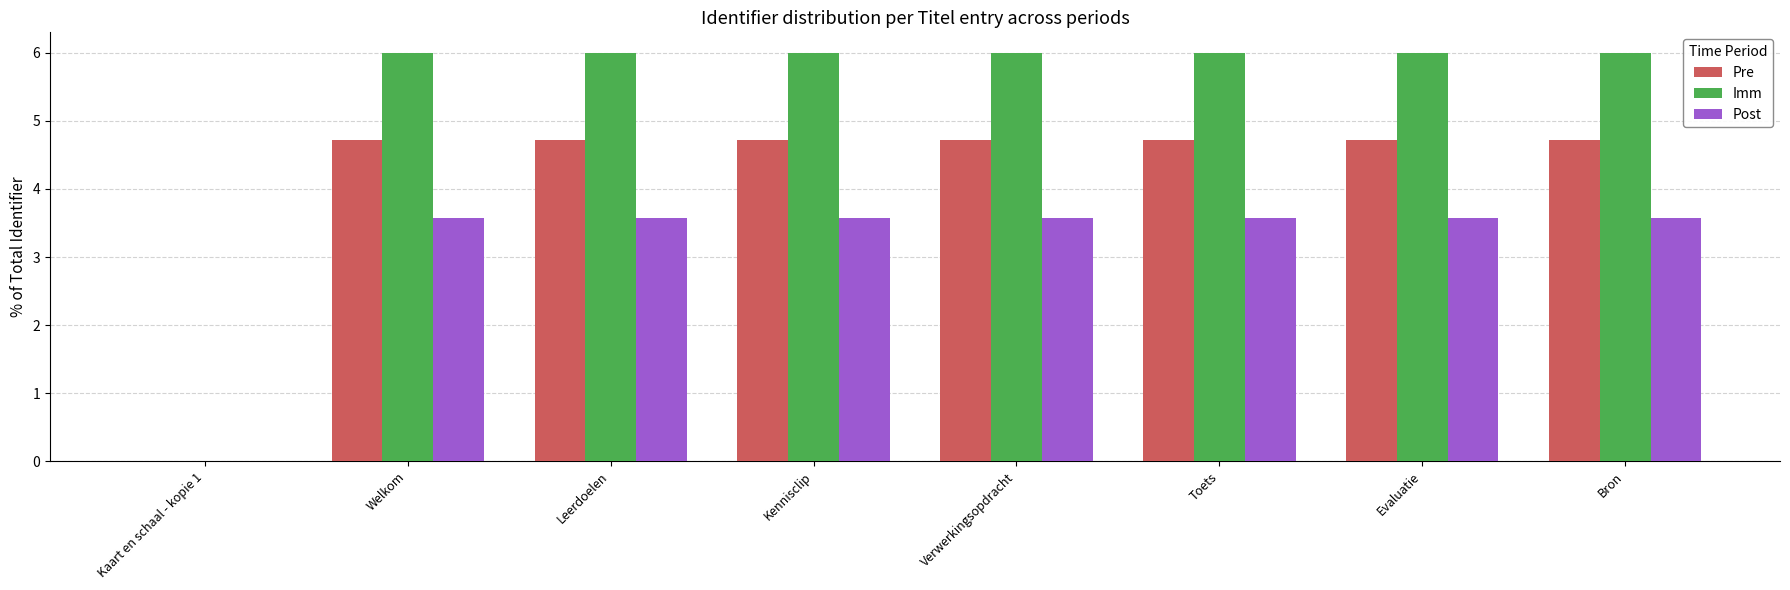

Read the Pre value at Toets.

4.7